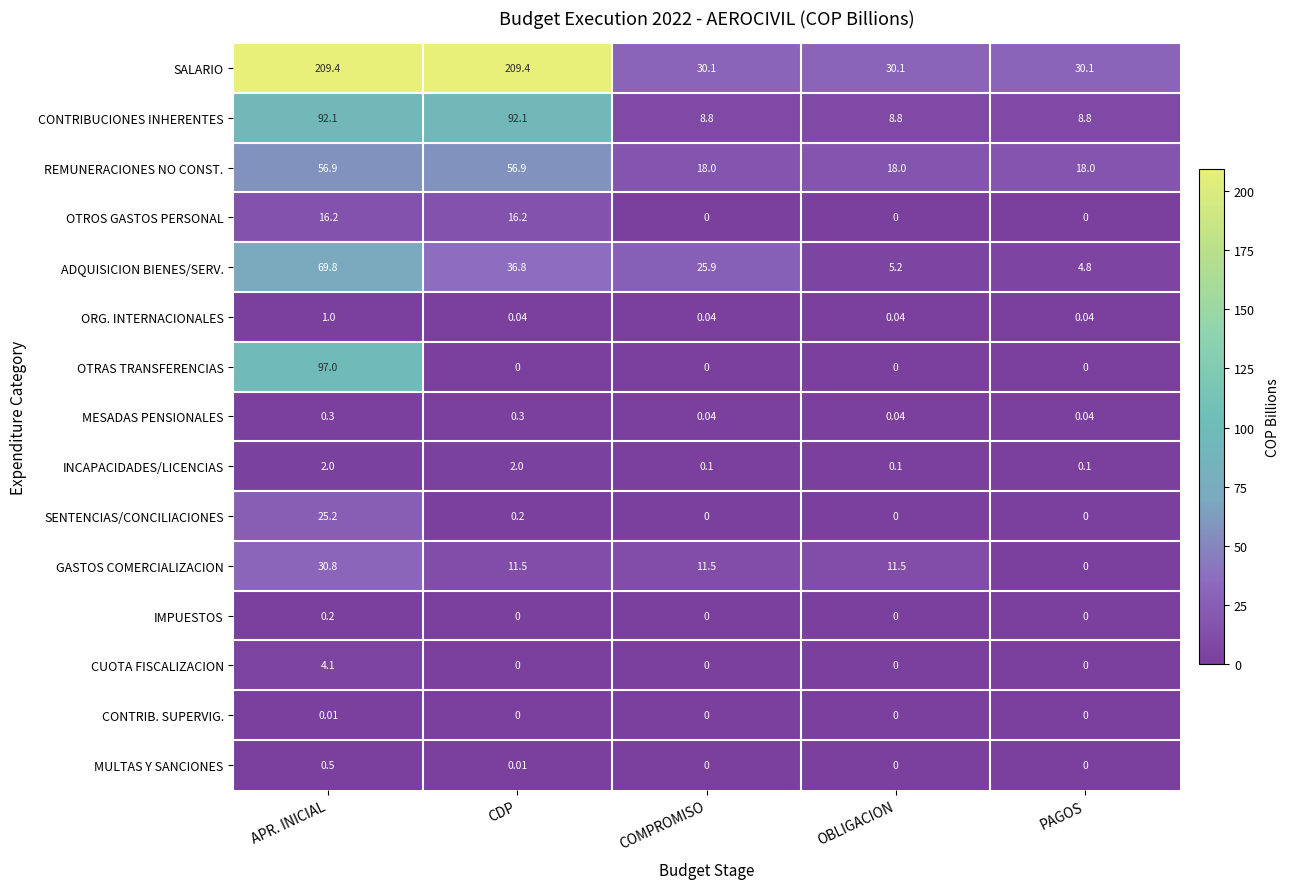

At which category is the sum across all series the highest?

APR. INICIAL